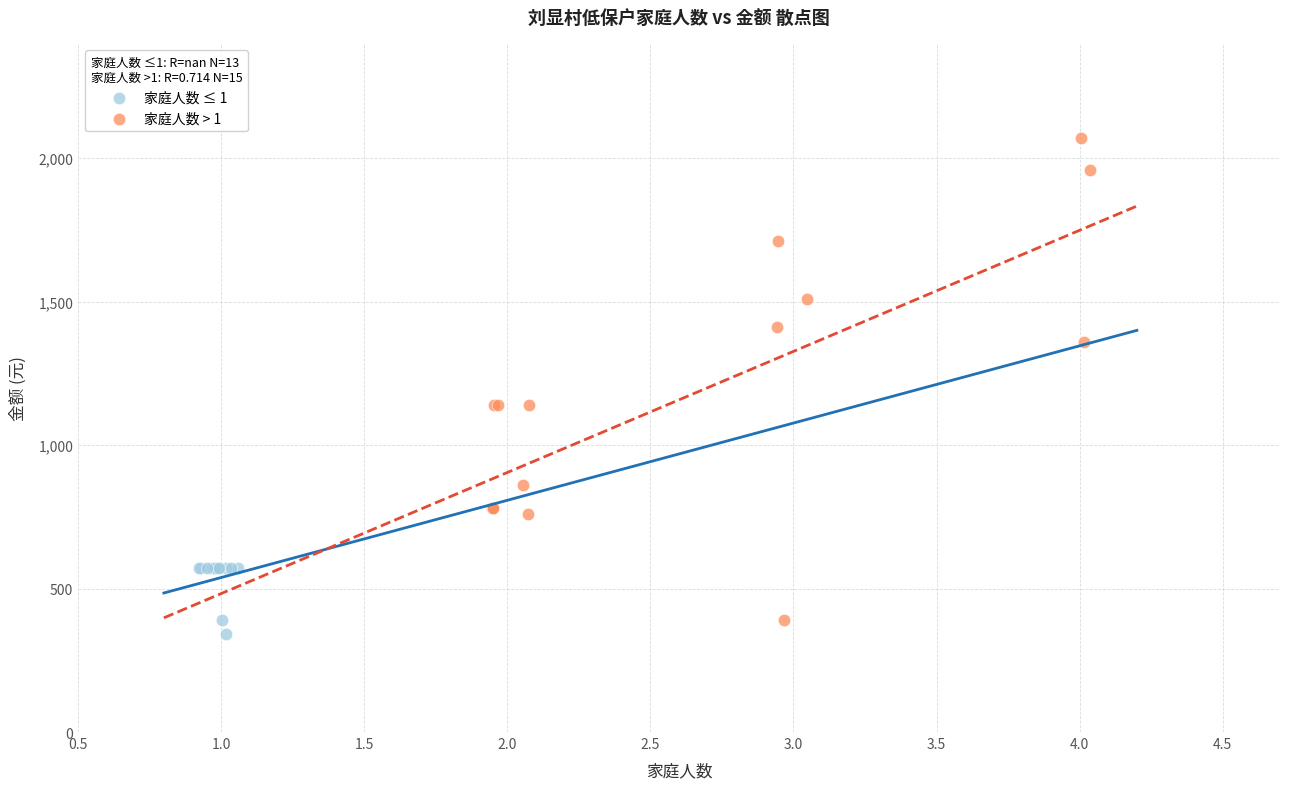

Which series contains the highest Y value?

家庭人数 > 1